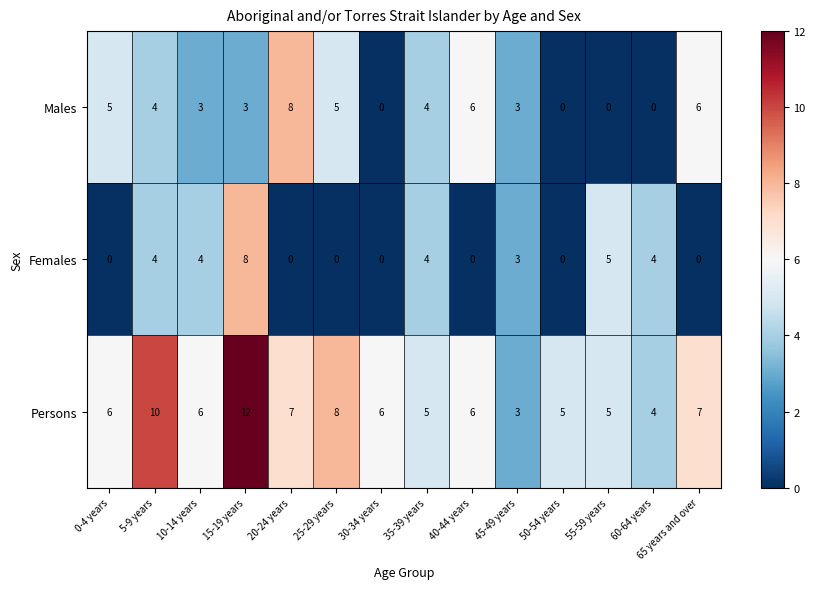

What is the total value across all series at 50-54 years?

5